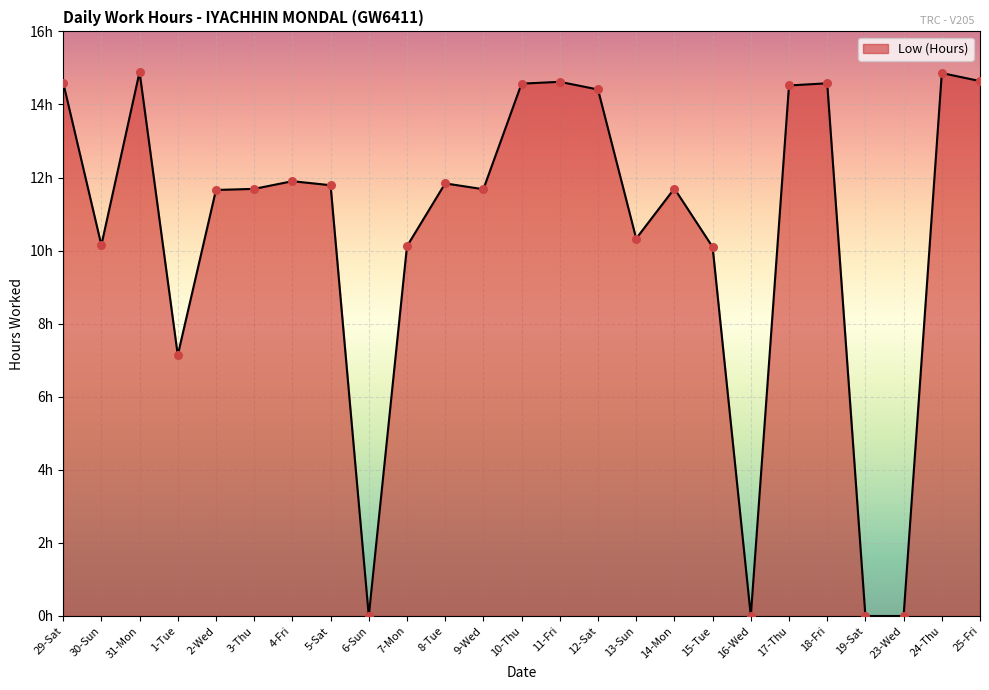

Which has a higher value, 31-Mon or 8-Tue?

31-Mon